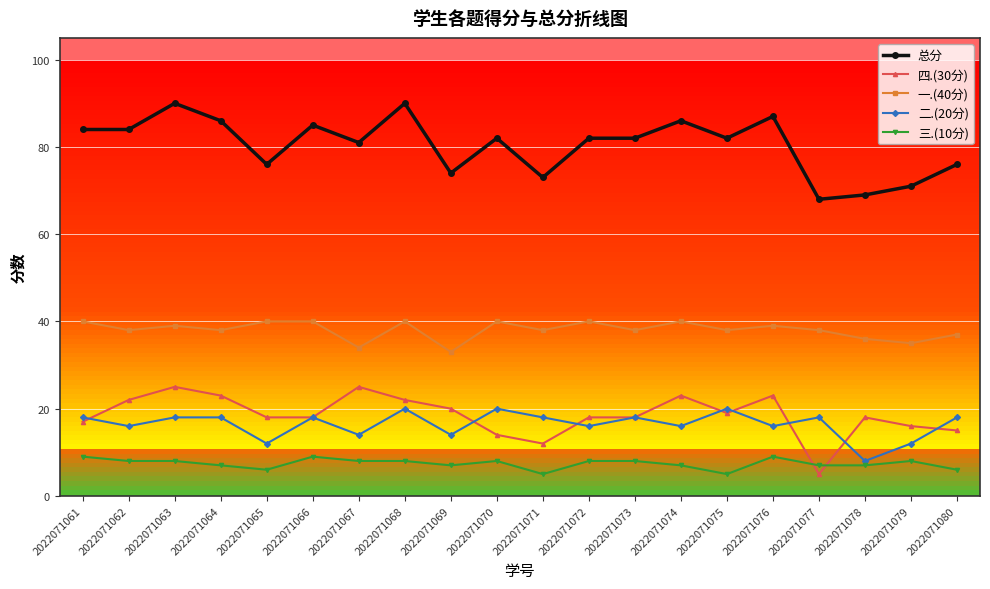

The 四.(30分) series shows 13 at 2022071062. True or false?

False